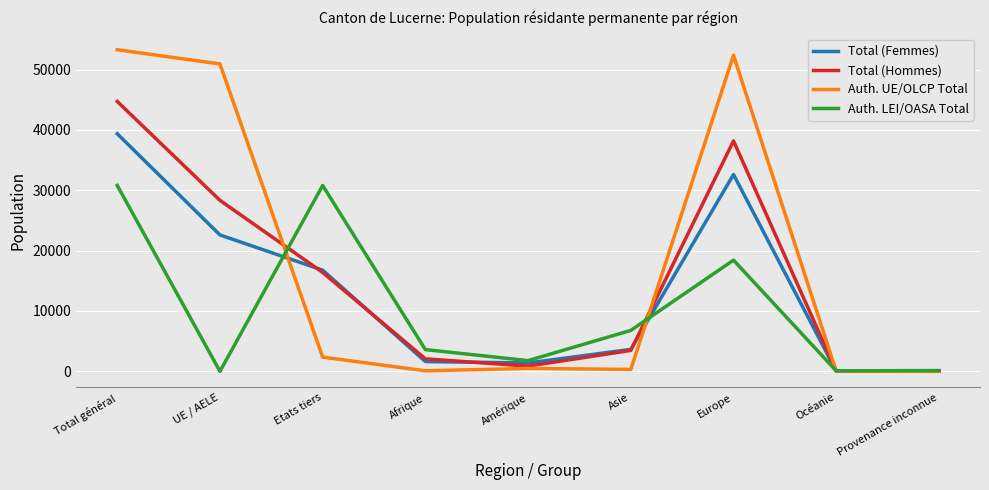

Rank the series by their maximum value, from lowest to highest.

Auth. LEI/OASA Total, Total (Femmes), Total (Hommes), Auth. UE/OLCP Total